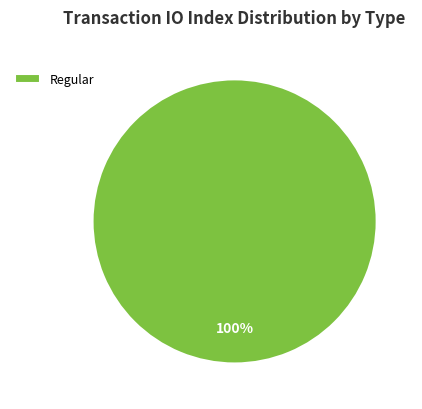

Count the number of slices in the pie.

1